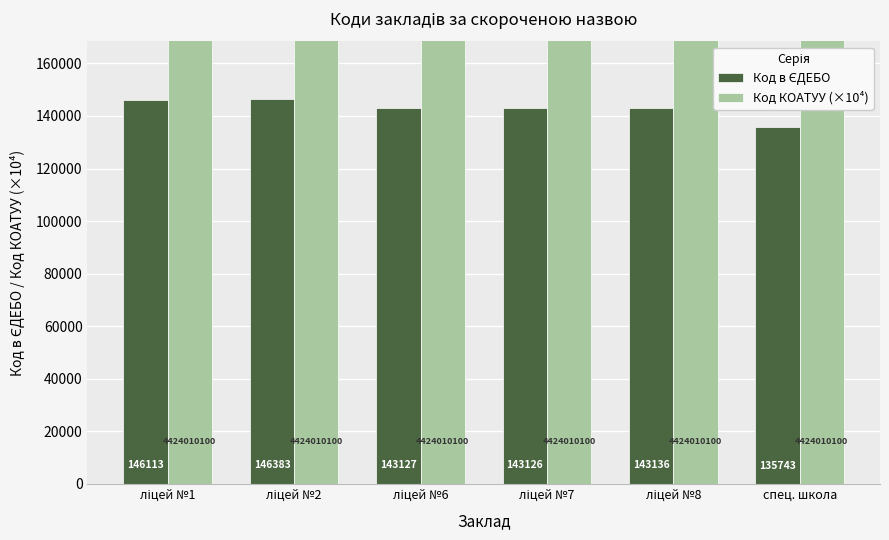

Rank the categories by Код КОАТУУ (×10⁴) value from lowest to highest.

ліцей №1, ліцей №2, ліцей №6, ліцей №7, ліцей №8, спец. школа